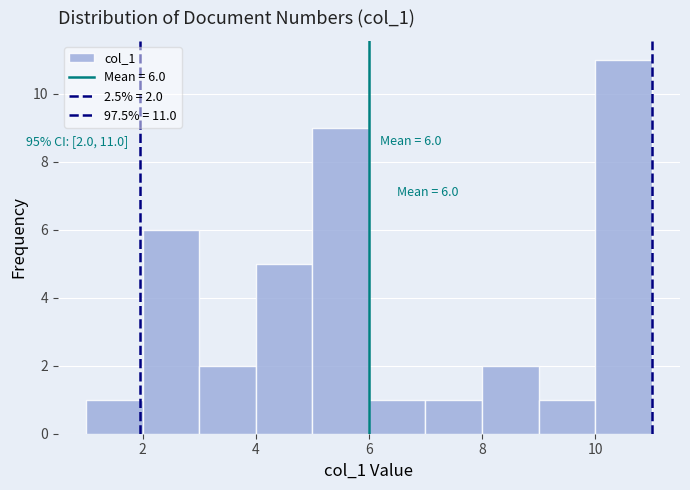

Over which range of the x-axis is the bar tallest?

10 to 11